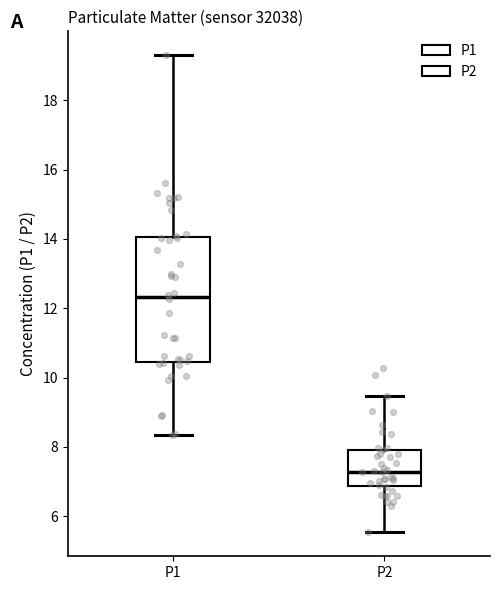

Reading left to right, read every box against the y-axis: the position of its median line, the range the box covers, and the ends of its whiskers. The values are not printed on the chart, so give them approximately, as read against the axis.

P1: median 12.4, box 10.4 to 14.0, whiskers 8.4 to 19.4
P2: median 7.2, box 6.8 to 8.0, whiskers 5.6 to 9.4